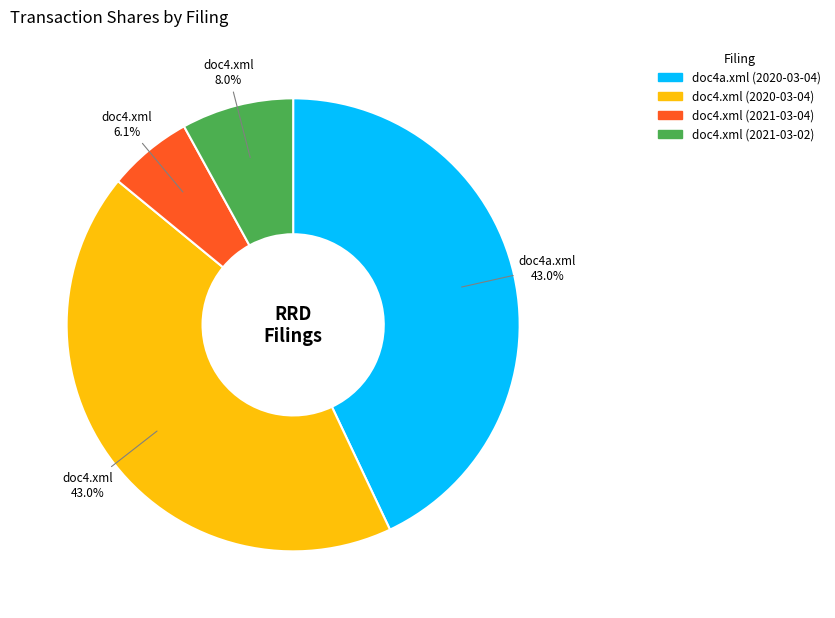

Is doc4a.xml (2020-03-04) the majority of the pie?

No